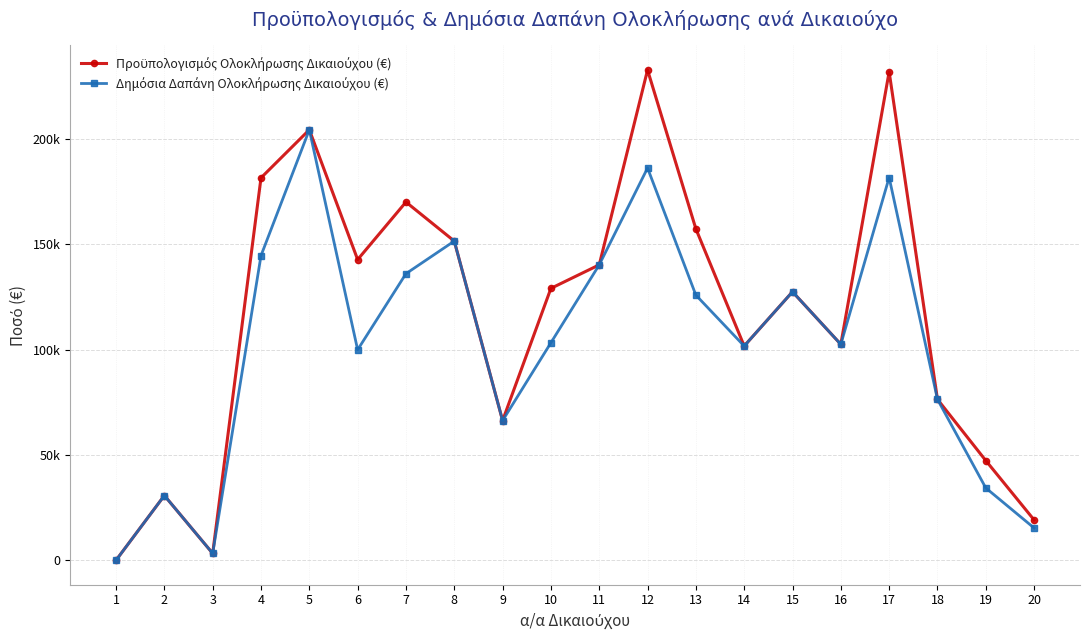

Reading left to right, list all the values displayed in this chart.

Προϋπολογισμός Ολοκλήρωσης Δικαιούχου (€): 0.0	30713.3	3230.0	181515.4	204339.7	142709.8	170030.0	151492.1	66275.2	129052.0	140215.8	232729.1	157304.9	101676.3	127428.0	102480.7	231860.8	76369.7	47297.3	19118.8
Δημόσια Δαπάνη Ολοκλήρωσης Δικαιούχου (€): 0.0	30713.3	3230.0	144591.3	204339.7	99896.9	136023.1	151492.1	66275.2	103241.6	140215.8	186183.3	125843.9	101676.3	127428.0	102480.7	181668.6	76369.7	34314.0	15295.1